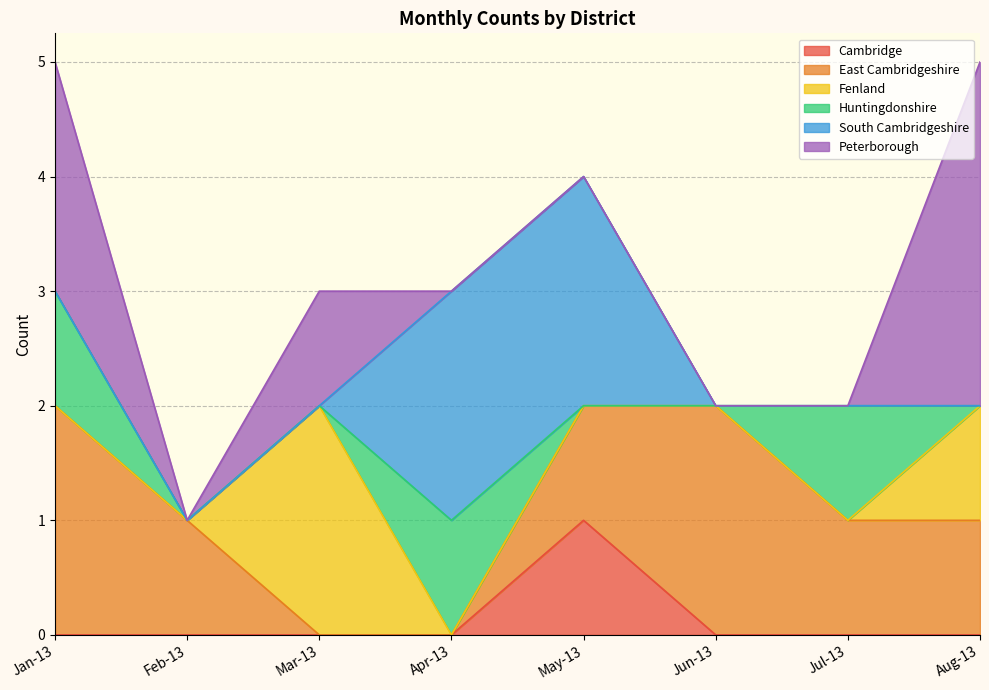

Which category has the highest value in the Huntingdonshire series?

Jan-13